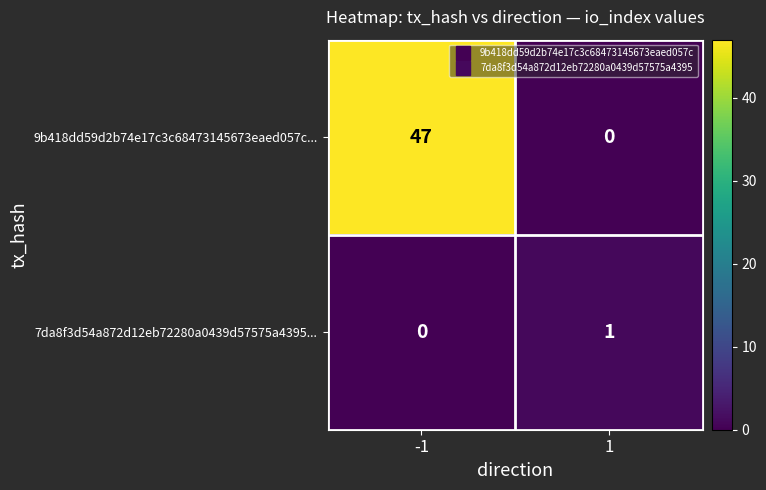

What is the maximum value for 9b418dd59d2b74e17c3c68473145673eaed057c...?

47